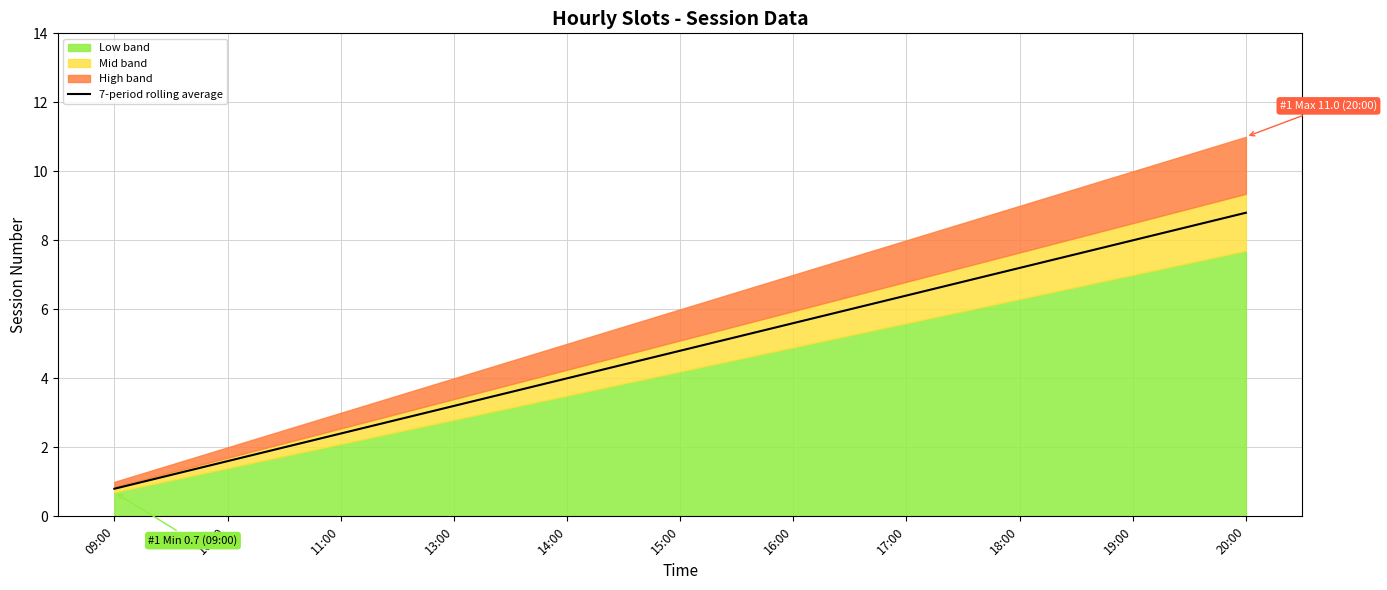

List the labels in order of value, smallest first.

09:00, 10:00, 11:00, 13:00, 14:00, 15:00, 16:00, 17:00, 18:00, 19:00, 20:00